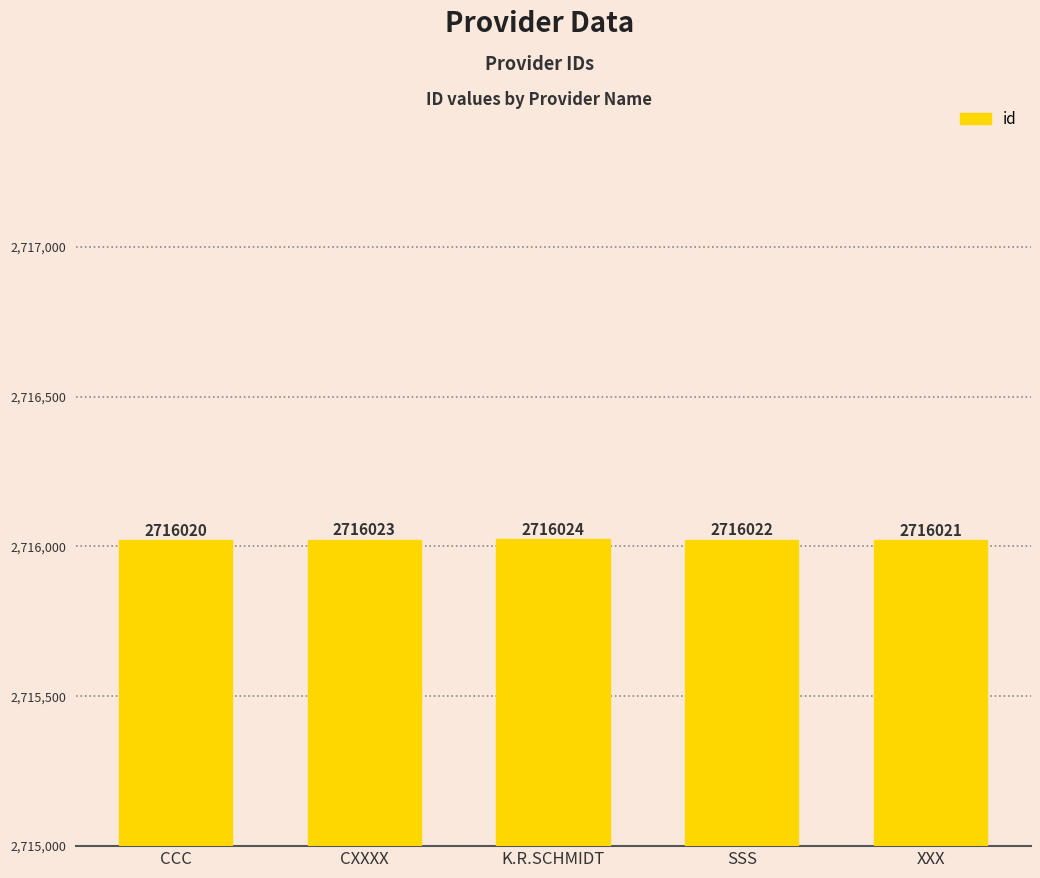

What is the difference between the second highest and minimum values?

3